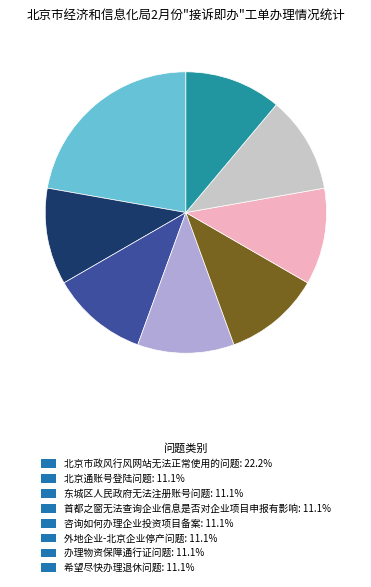

What is the largest slice in the pie chart?

北京市政风行风网站无法正常使用的问题